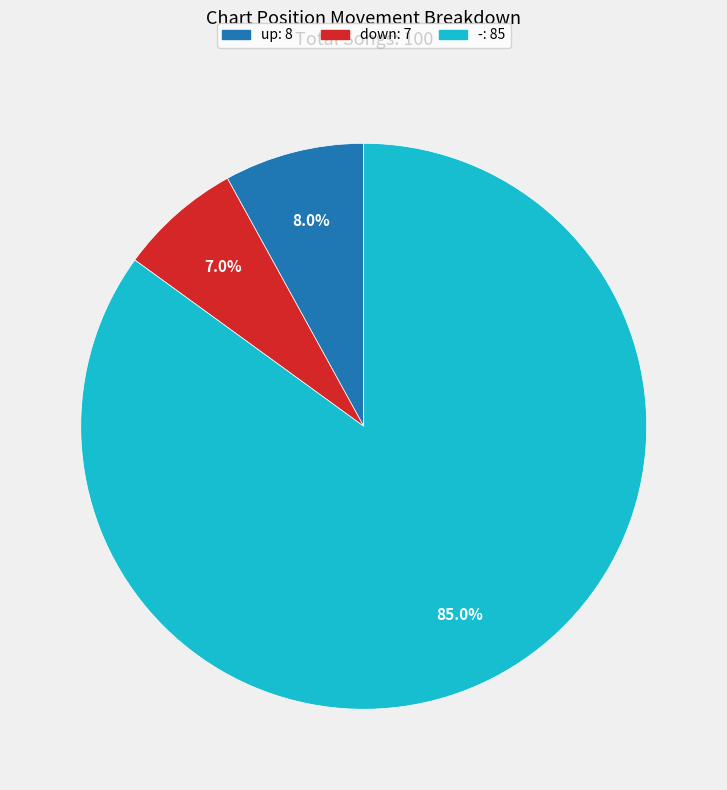

What is the smallest slice in the pie chart?

down